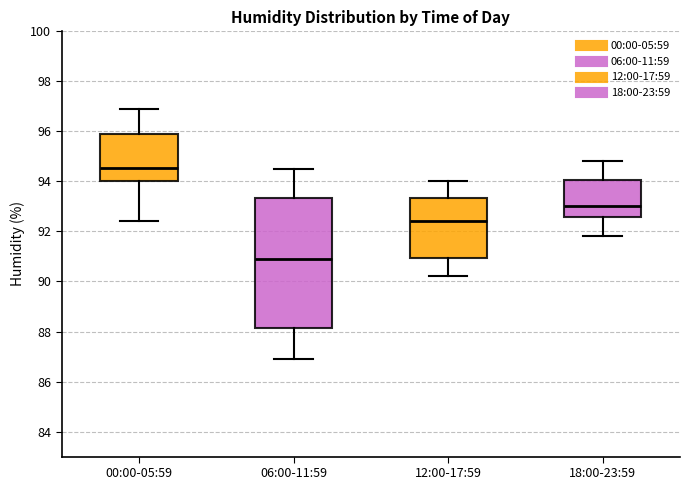

Where does the lower whisker of the box for 18:00-23:59 end on the y-axis? The values are not printed on the chart, so give them approximately, as read against the axis.

91.8